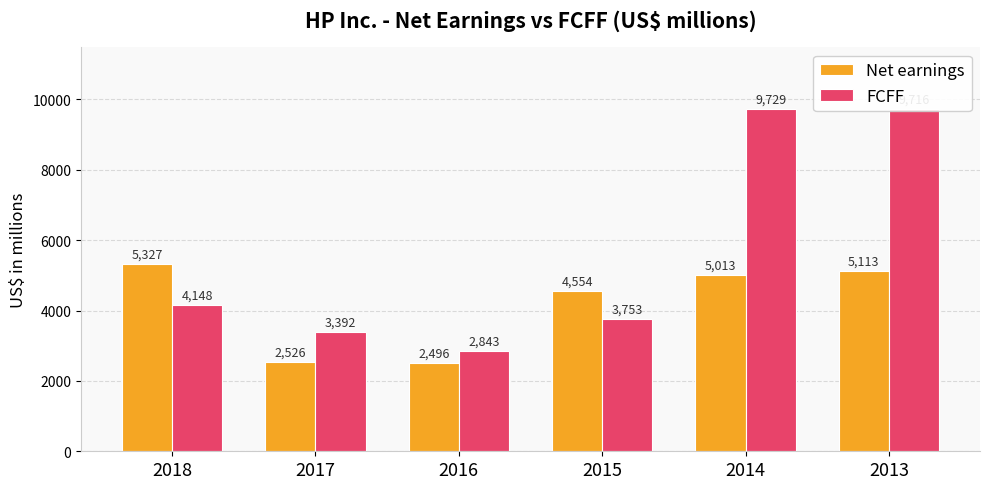

What is the value of the FCFF bar at the 4th from the left?

3753